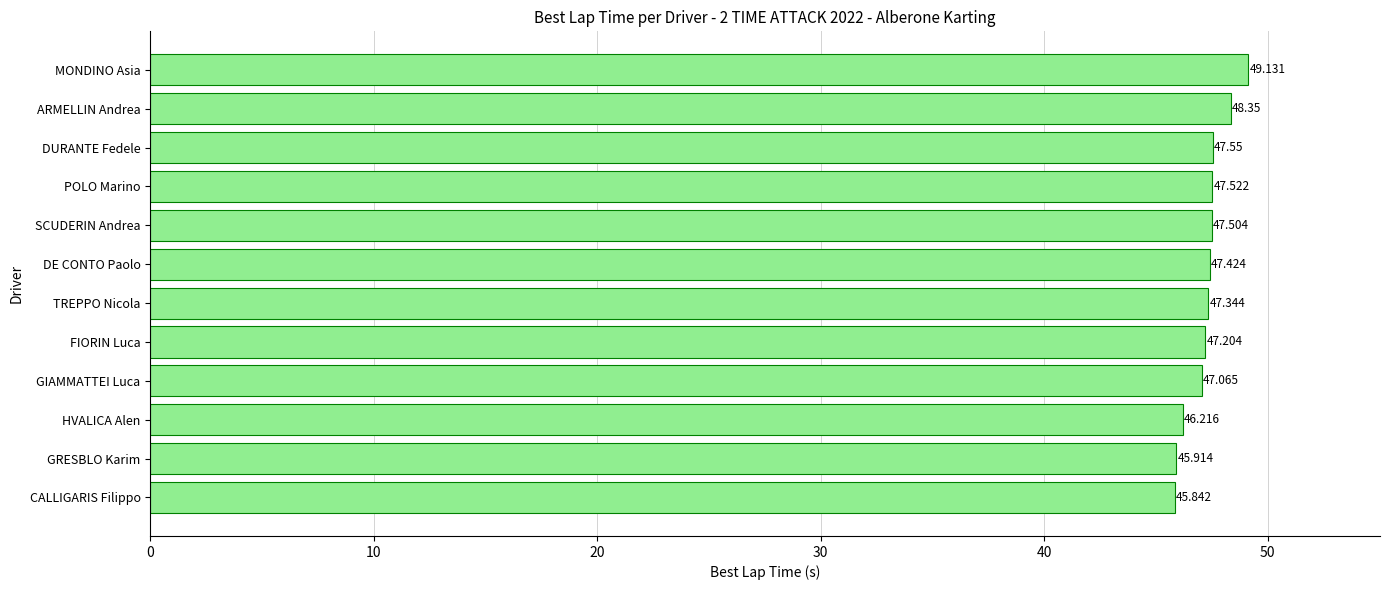

Rank the categories by value from lowest to highest.

CALLIGARIS Filippo, GRESBLO Karim, HVALICA Alen, GIAMMATTEI Luca, FIORIN Luca, TREPPO Nicola, DE CONTO Paolo, SCUDERIN Andrea, POLO Marino, DURANTE Fedele, ARMELLIN Andrea, MONDINO Asia